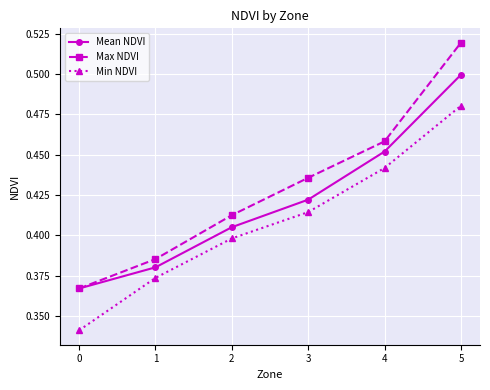

Is this an area chart (filled region under the line)?

No